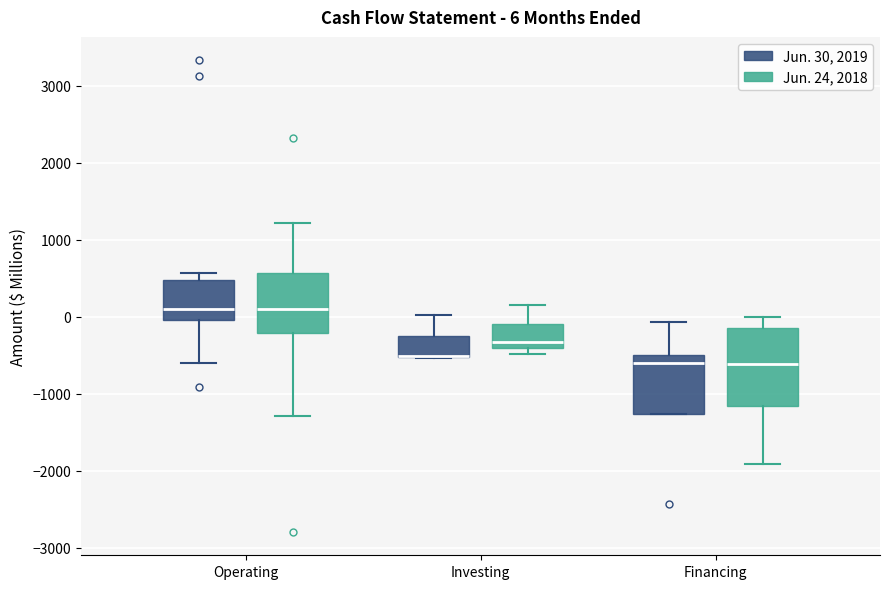

Which box is the tallest, from its lower edge to its upper edge?

Financing (Jun. 24, 2018)